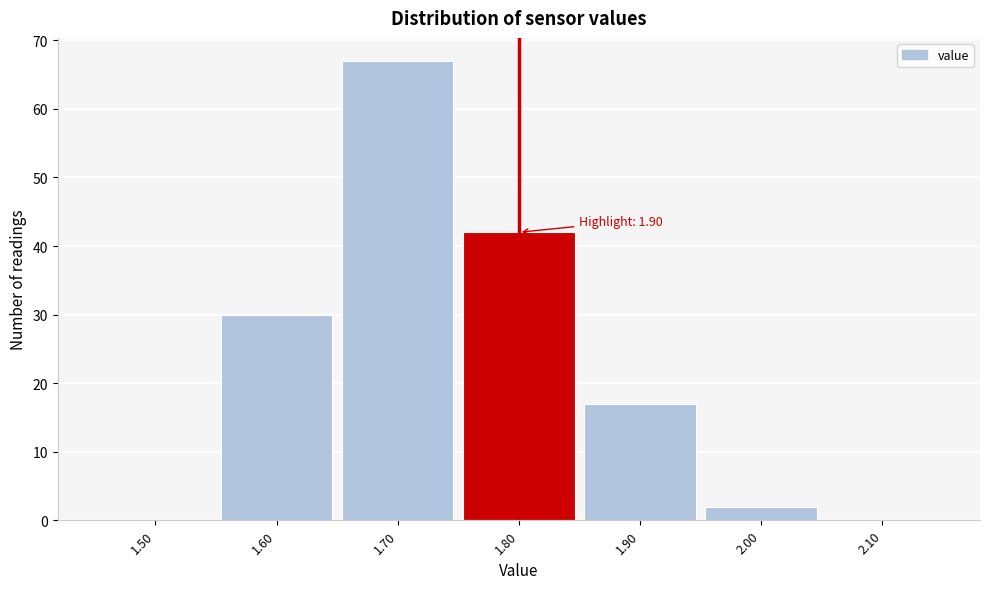

Reading left to right, list all the values displayed in this chart.

1.50=0	1.60=30	1.70=67	1.80=42	1.90=17	2.00=2	2.10=0